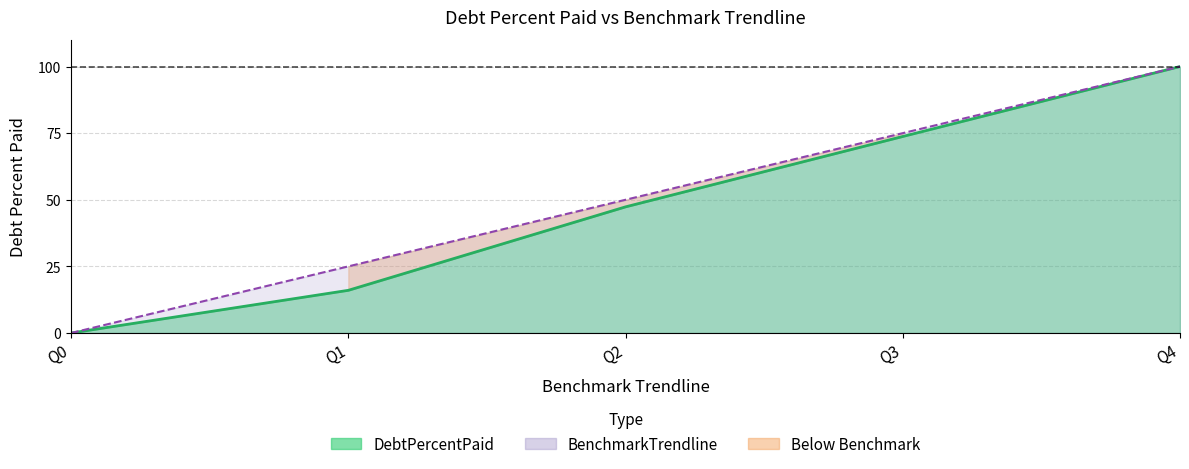

The value of DebtPercentPaid at Q1 is 16.0. True or false?

True